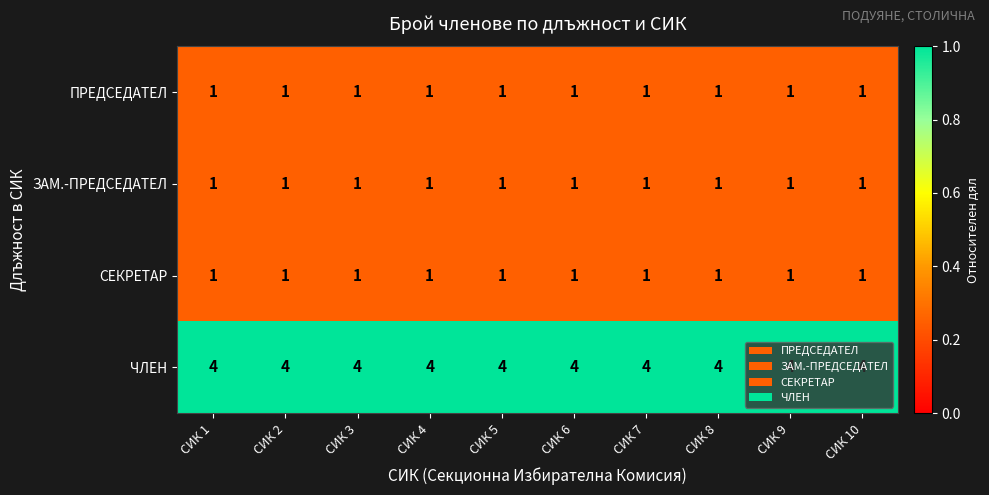

Which series has the largest total across all categories?

ЧЛЕН